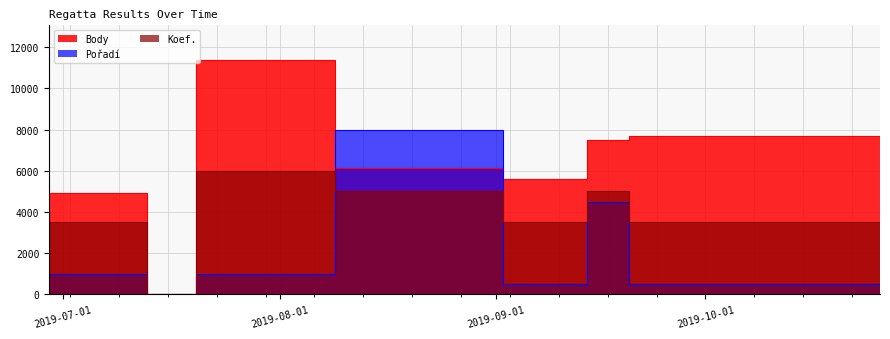

True or false: Koef. and Pořadí intersect in this chart.

True